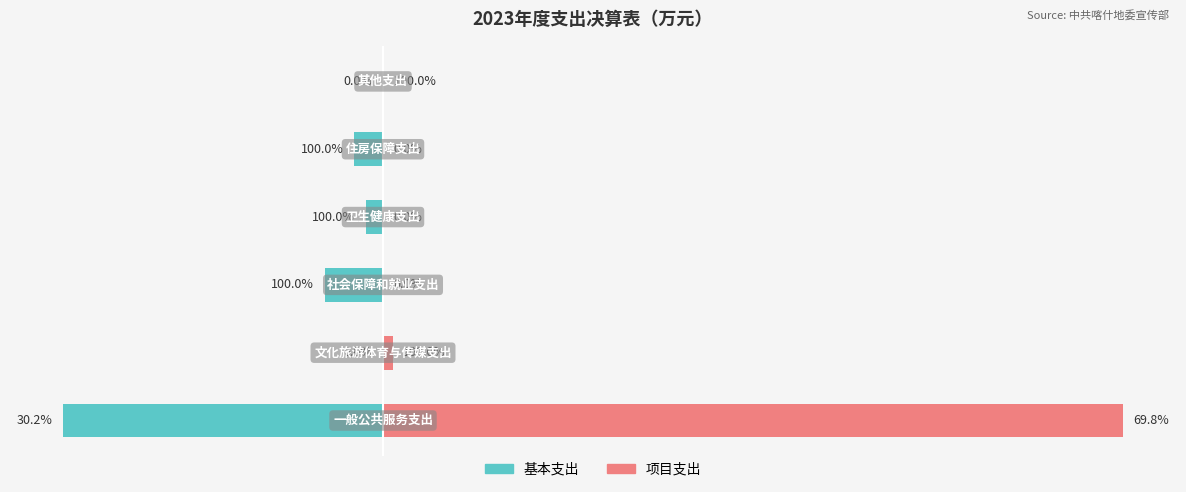

Reading right to left, what are all the values shown in this chart?

基本支出: 0.0	-93.3	-56.2	-188.3	0.0	-1032.5
项目支出: 0.7	0.0	0.0	0.0	31.6	2387.5